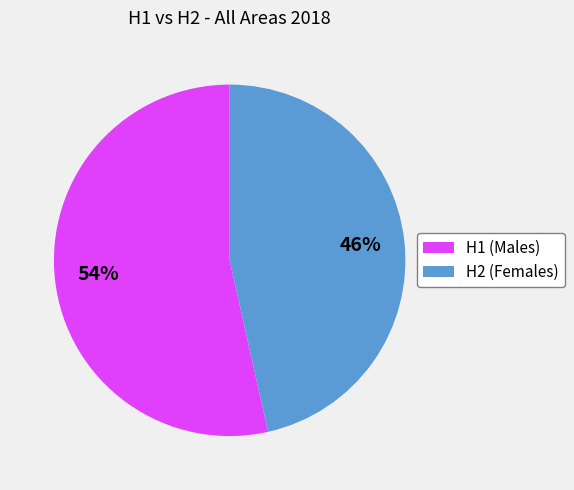

How many segments does this pie chart have?

2